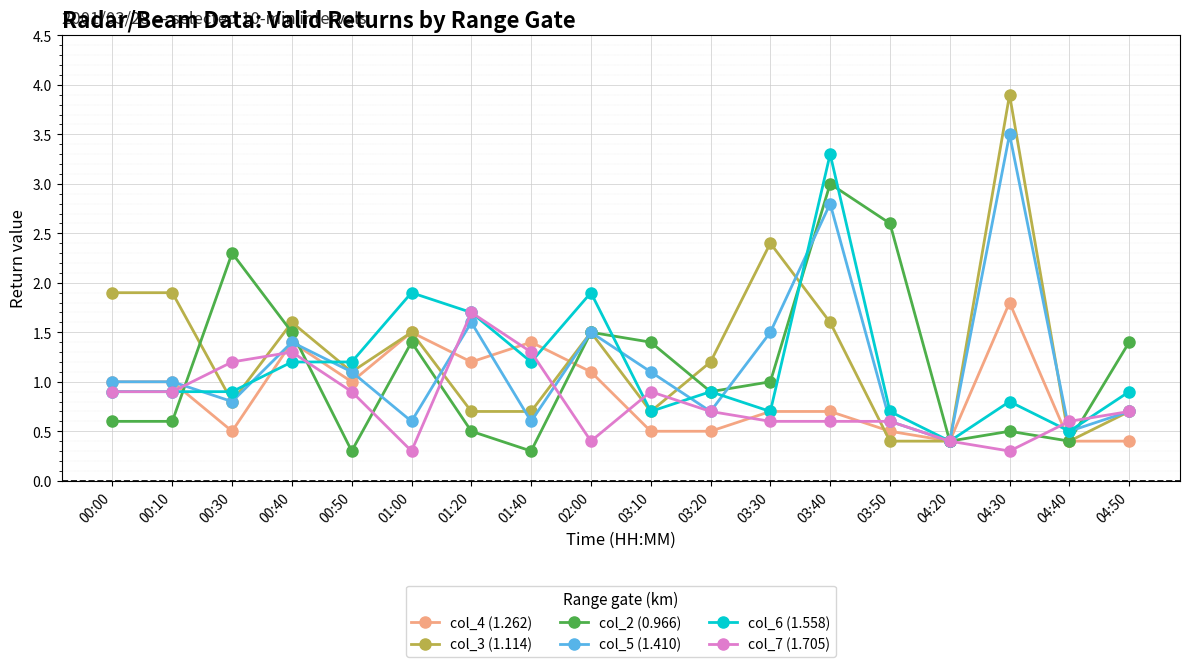

Reading left to right, list all the values displayed in this chart.

col_4 (1.262): 00:00=1.0	00:10=1.0	00:30=0.5	00:40=1.4	00:50=1.0	01:00=1.5	01:20=1.2	01:40=1.4	02:00=1.1	03:10=0.5	03:20=0.5	03:30=0.7	03:40=0.7	03:50=0.5	04:20=0.4	04:30=1.8	04:40=0.4	04:50=0.4
col_3 (1.114): 00:00=1.9	00:10=1.9	00:30=0.8	00:40=1.6	00:50=1.1	01:00=1.5	01:20=0.7	01:40=0.7	02:00=1.5	03:10=0.7	03:20=1.2	03:30=2.4	03:40=1.6	03:50=0.4	04:20=0.4	04:30=3.9	04:40=0.4	04:50=0.7
col_2 (0.966): 00:00=0.6	00:10=0.6	00:30=2.3	00:40=1.5	00:50=0.3	01:00=1.4	01:20=0.5	01:40=0.3	02:00=1.5	03:10=1.4	03:20=0.9	03:30=1.0	03:40=3.0	03:50=2.6	04:20=0.4	04:30=0.5	04:40=0.4	04:50=1.4
col_5 (1.410): 00:00=1.0	00:10=1.0	00:30=0.8	00:40=1.4	00:50=1.1	01:00=0.6	01:20=1.6	01:40=0.6	02:00=1.5	03:10=1.1	03:20=0.7	03:30=1.5	03:40=2.8	03:50=0.6	04:20=0.4	04:30=3.5	04:40=0.5	04:50=0.7
col_6 (1.558): 00:00=0.9	00:10=0.9	00:30=0.9	00:40=1.2	00:50=1.2	01:00=1.9	01:20=1.7	01:40=1.2	02:00=1.9	03:10=0.7	03:20=0.9	03:30=0.7	03:40=3.3	03:50=0.7	04:20=0.4	04:30=0.8	04:40=0.5	04:50=0.9
col_7 (1.705): 00:00=0.9	00:10=0.9	00:30=1.2	00:40=1.3	00:50=0.9	01:00=0.3	01:20=1.7	01:40=1.3	02:00=0.4	03:10=0.9	03:20=0.7	03:30=0.6	03:40=0.6	03:50=0.6	04:20=0.4	04:30=0.3	04:40=0.6	04:50=0.7